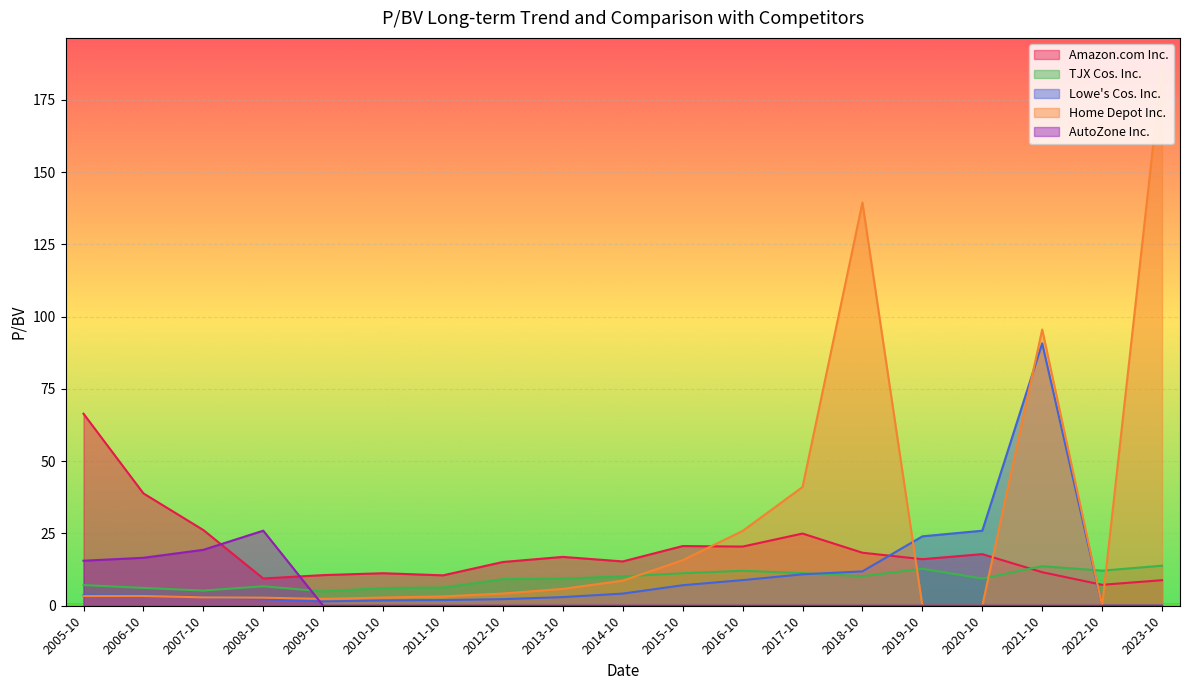

What is the approximate value of Amazon.com Inc. at 2007-10?

26.2